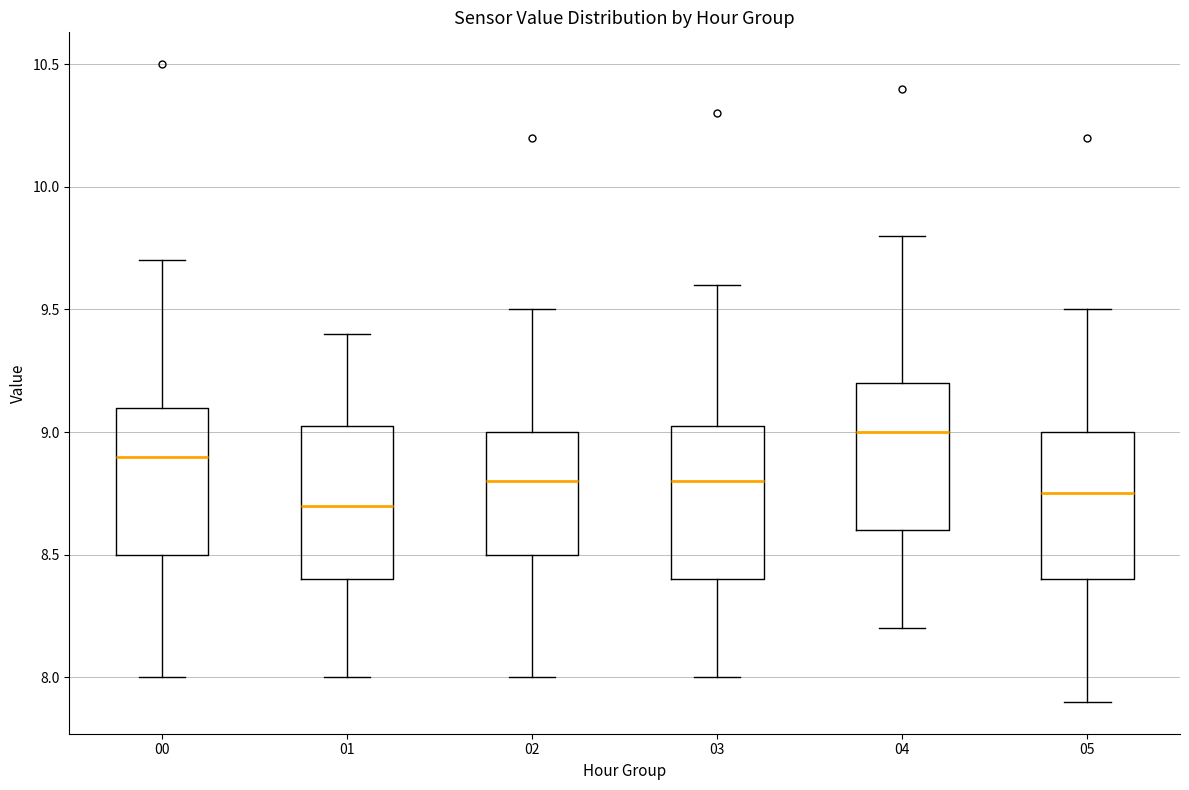

Reading left to right, read every box against the y-axis: the position of its median line, the range the box covers, and the ends of its whiskers. The values are not printed on the chart, so give them approximately, as read against the axis.

00: median 8.90, box 8.50 to 9.10, whiskers 8.00 to 9.70
01: median 8.70, box 8.40 to 9.05, whiskers 8.00 to 9.40
02: median 8.80, box 8.50 to 9.00, whiskers 8.00 to 9.50
03: median 8.80, box 8.40 to 9.05, whiskers 8.00 to 9.60
04: median 9.00, box 8.60 to 9.20, whiskers 8.20 to 9.80
05: median 8.75, box 8.40 to 9.00, whiskers 7.90 to 9.50